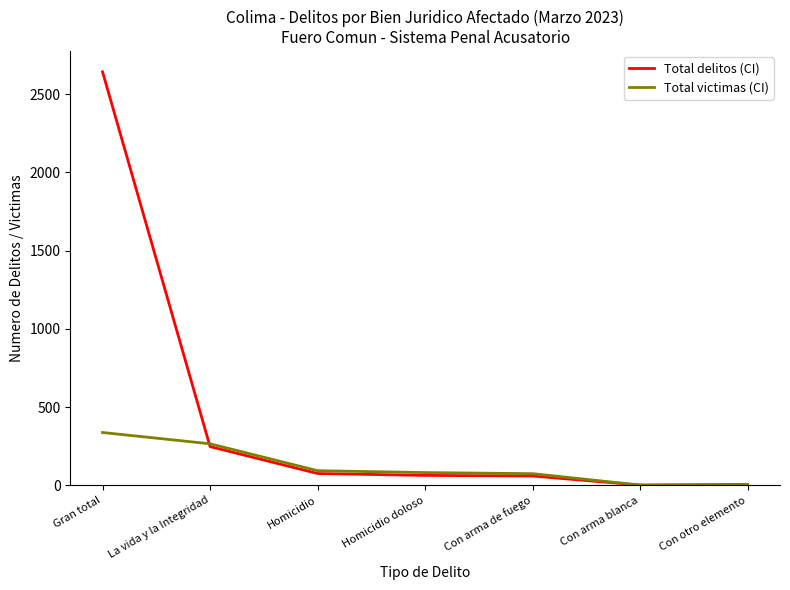

Rank the series by their maximum value, from lowest to highest.

Total victimas (CI), Total delitos (CI)